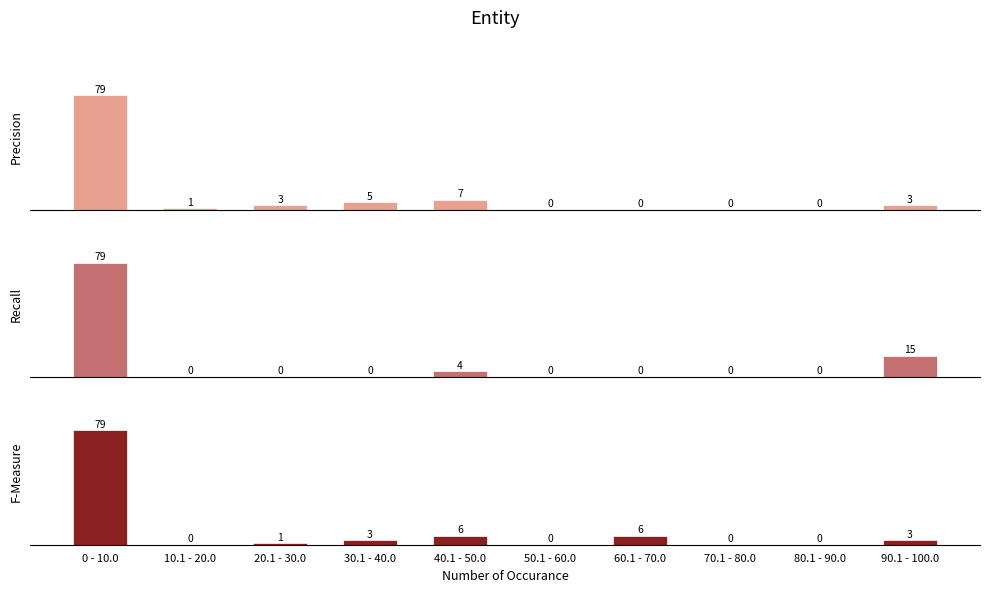

What is the label of the 2nd bar from the left?

10.1 - 20.0